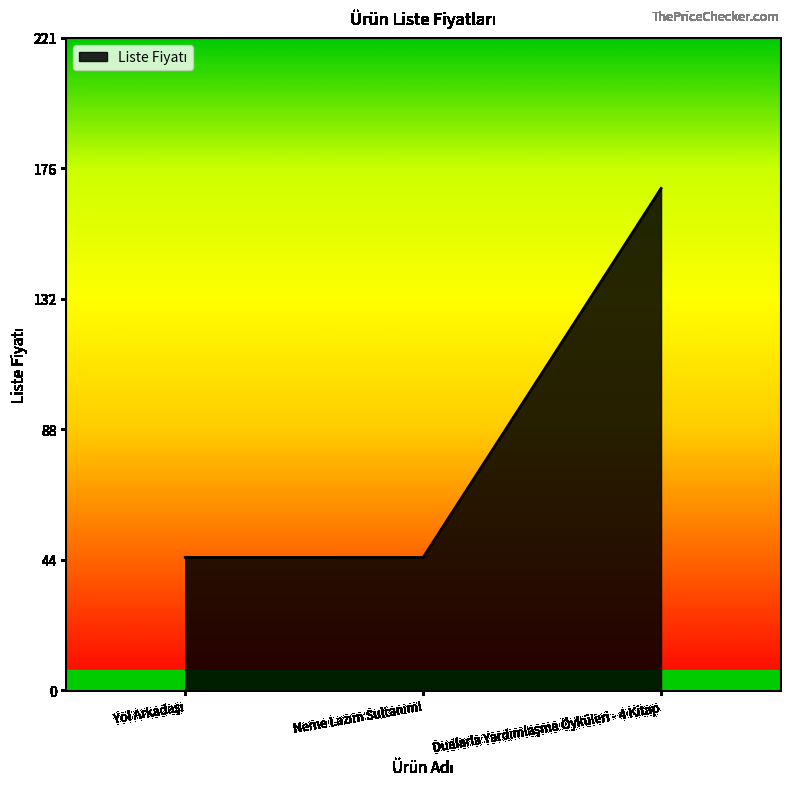

What is the difference between the maximum and minimum values?

125